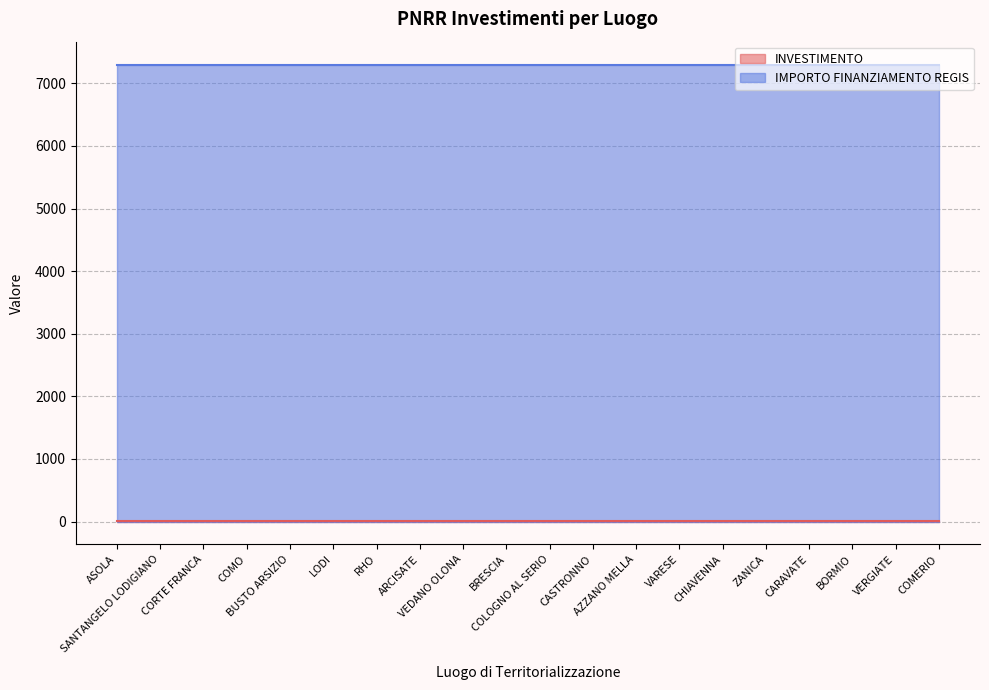

At which label is INVESTIMENTO closest to 1?

ASOLA